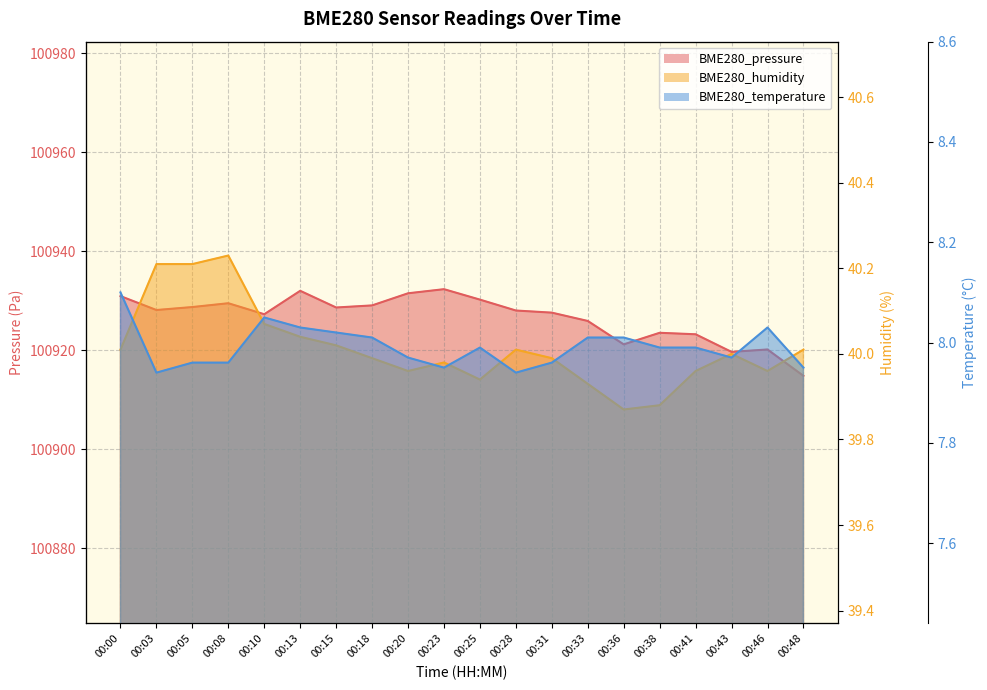

What is the greatest value displayed?

100932.3